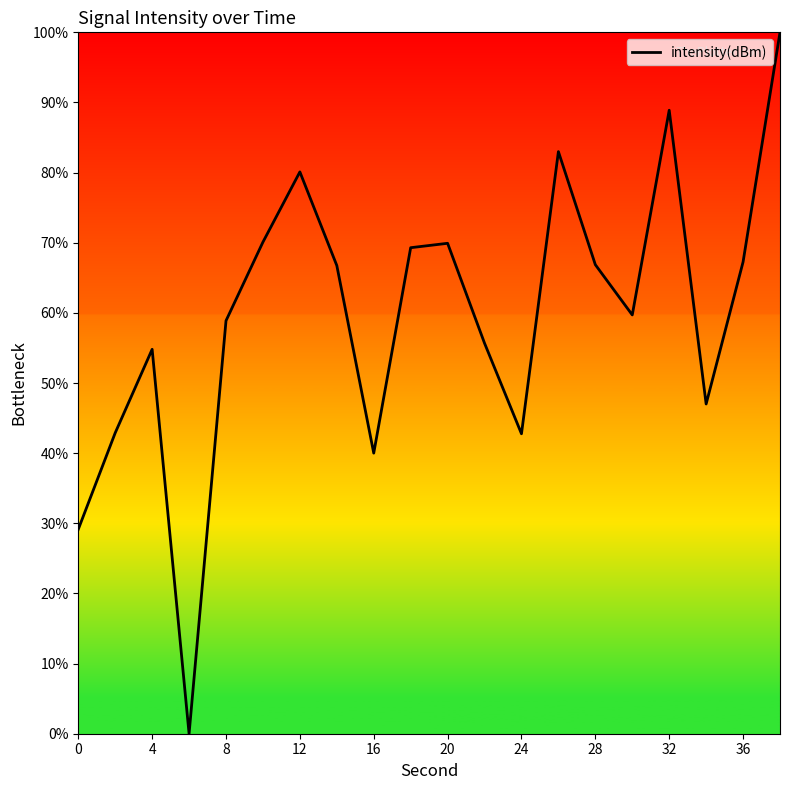

What is the maximum value shown in the chart?

100.0